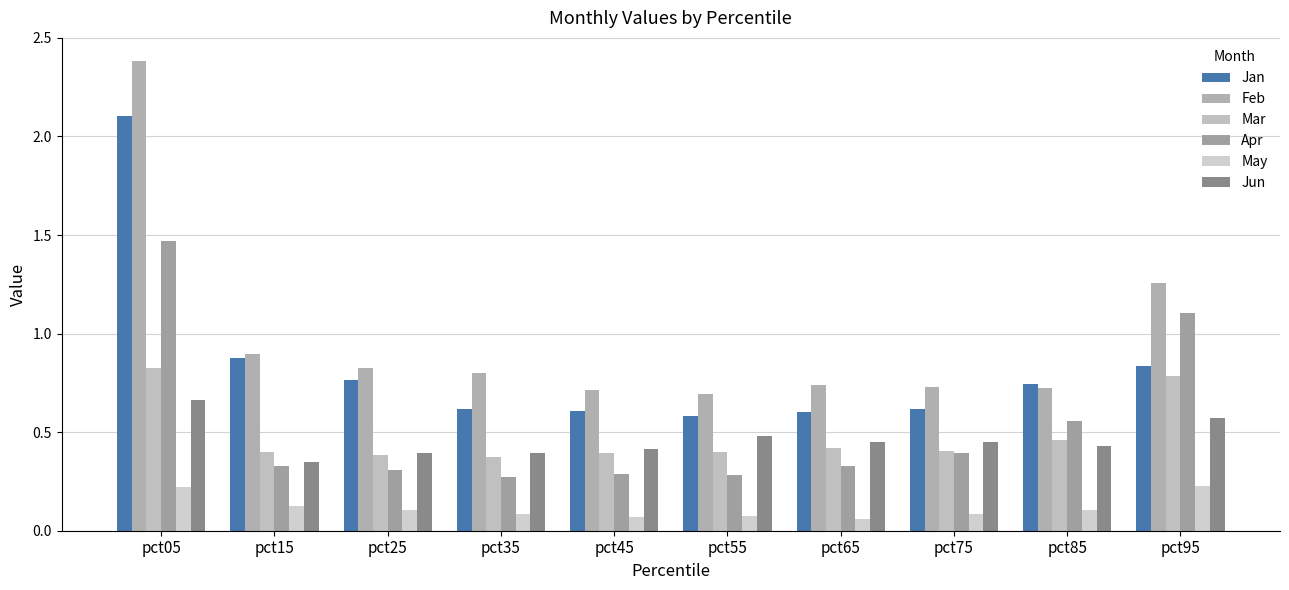

True or false: Jun has a value of 0.4 at pct45.

True